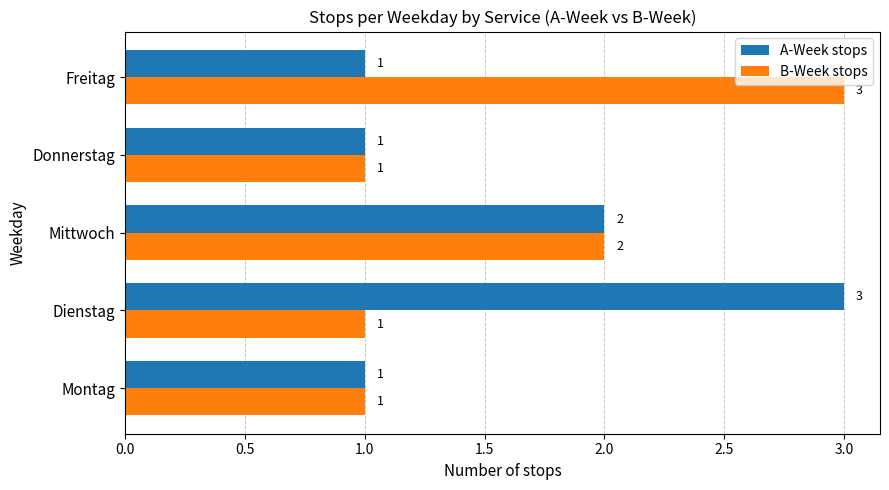

What is the maximum value shown in the chart?

3